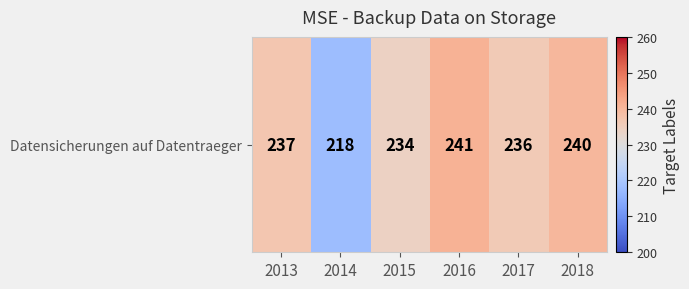

How many data points does each series have?

6